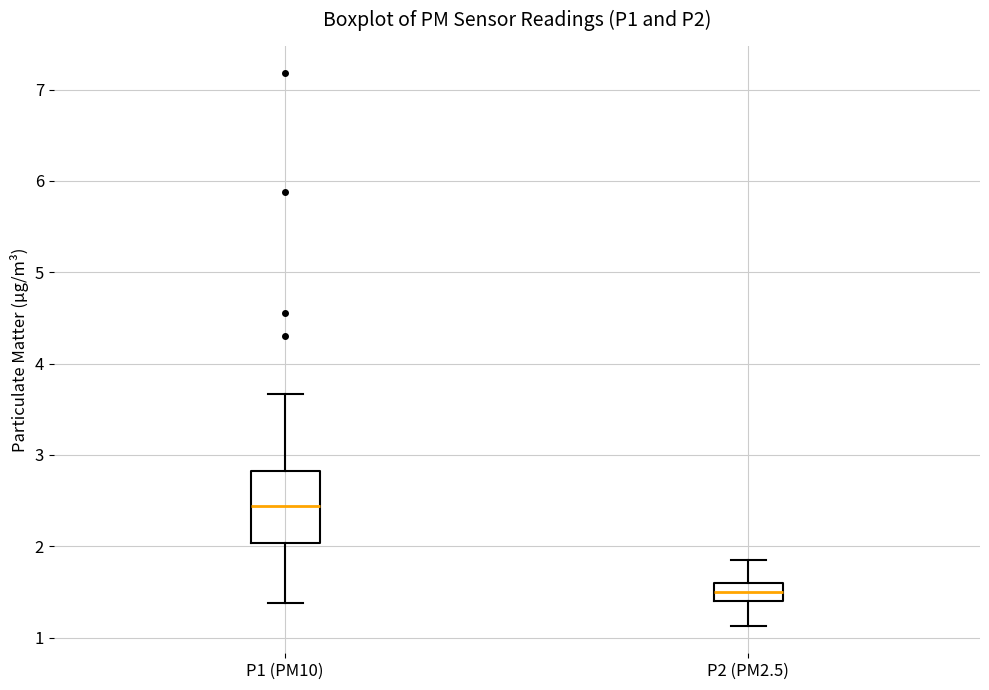

Reading left to right, transcribe this box plot: for each box, give where its median line is, the range the box spans, and where its two whiskers end, as read against the y-axis. The values are not printed on the chart, so give them approximately, as read against the axis.

P1 (PM10): median 2.4, box 2.0 to 2.8, whiskers 1.4 to 3.7
P2 (PM2.5): median 1.5, box 1.4 to 1.6, whiskers 1.1 to 1.9